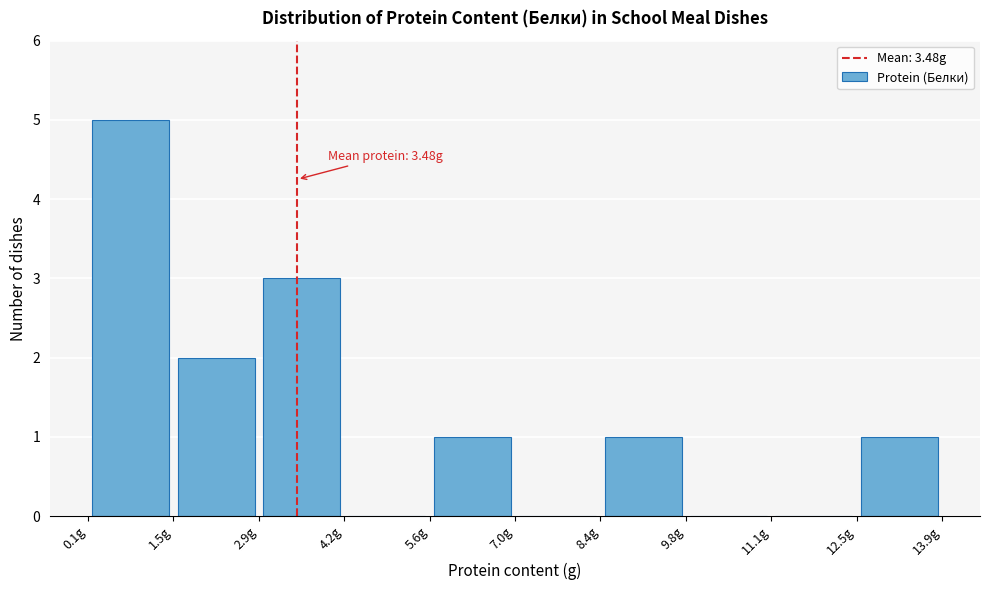

Which range on the x-axis has the tallest bar?

0.10 to 1.48